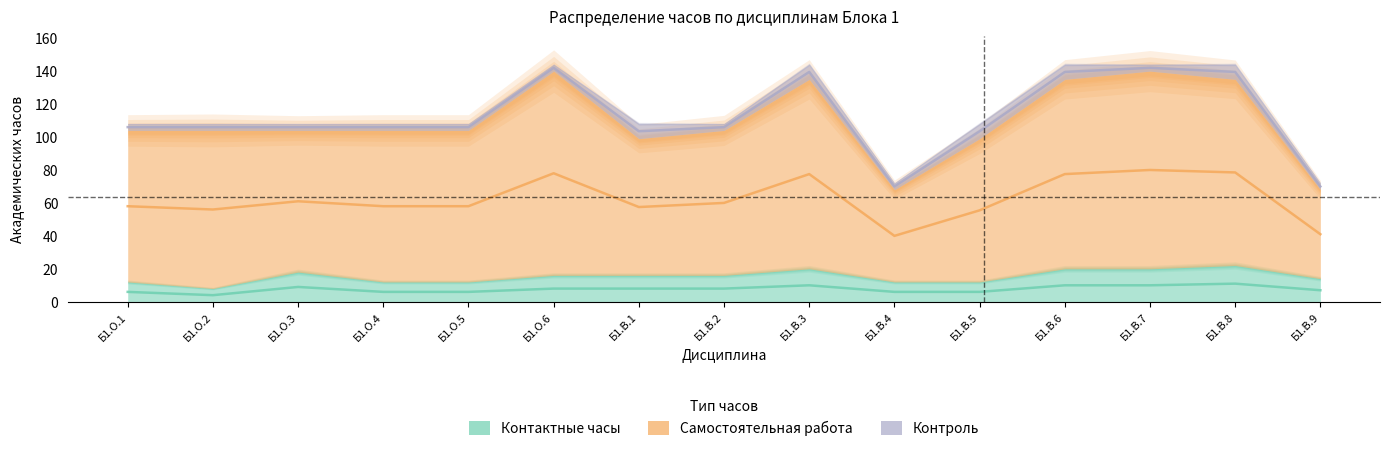

Is the value of Самостоятельная работа at Б1.В.2 greater than the value of Контактные часы at Б1.В.1?

Yes